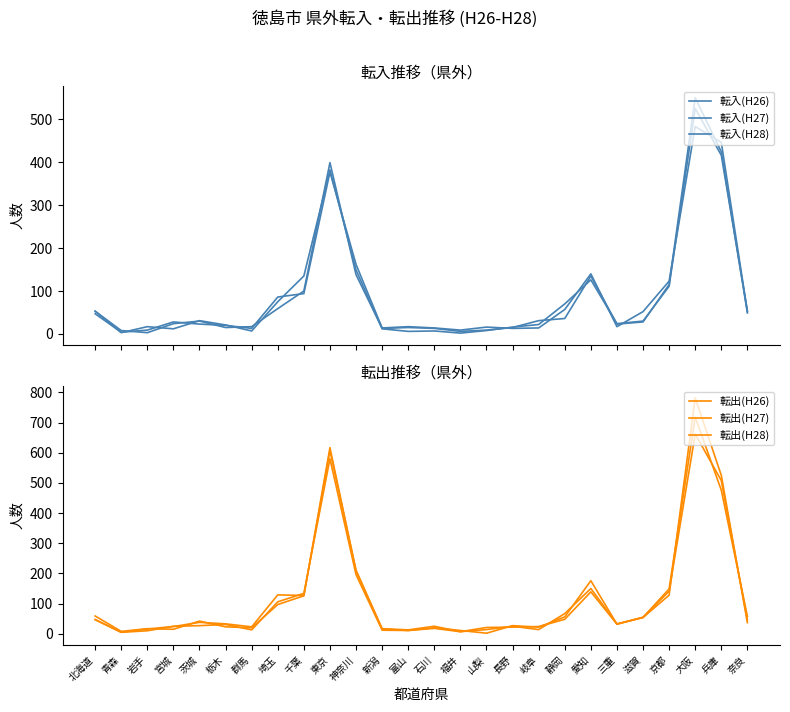

At how many categories does at least one series exceed 626?

1